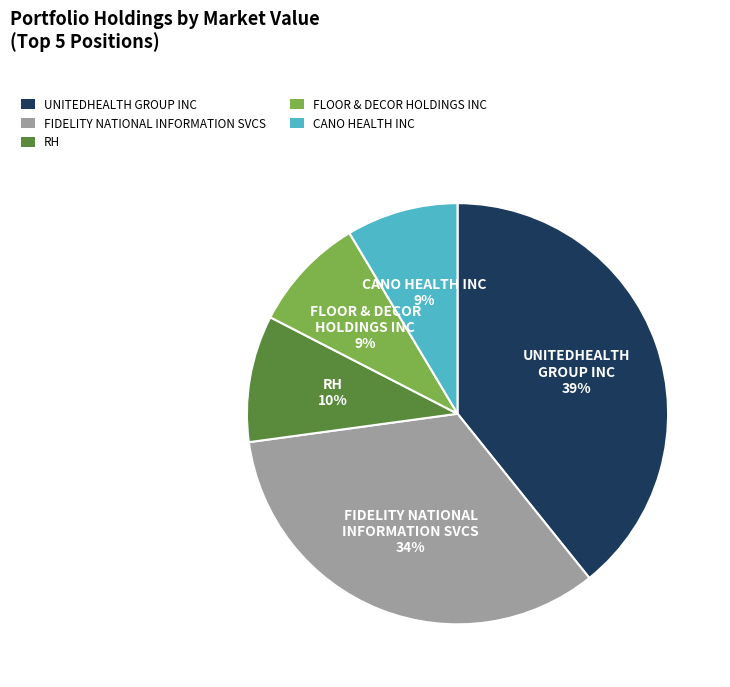

Between UNITEDHEALTH GROUP INC 39% and FIDELITY NATIONAL INFORMATION SVCS 34%, which is larger?

UNITEDHEALTH GROUP INC 39%